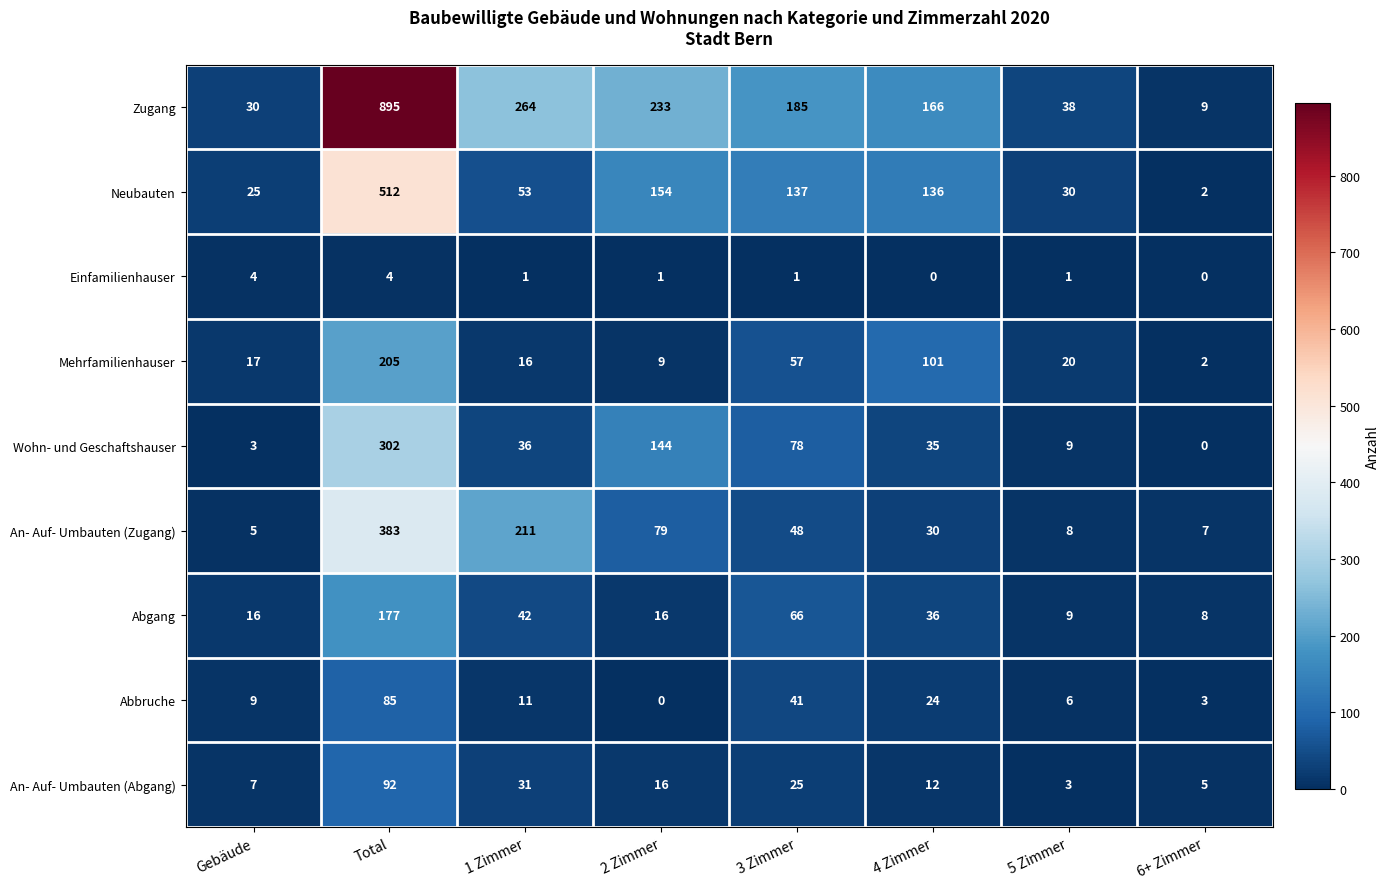

Count the number of categories in the chart.

8